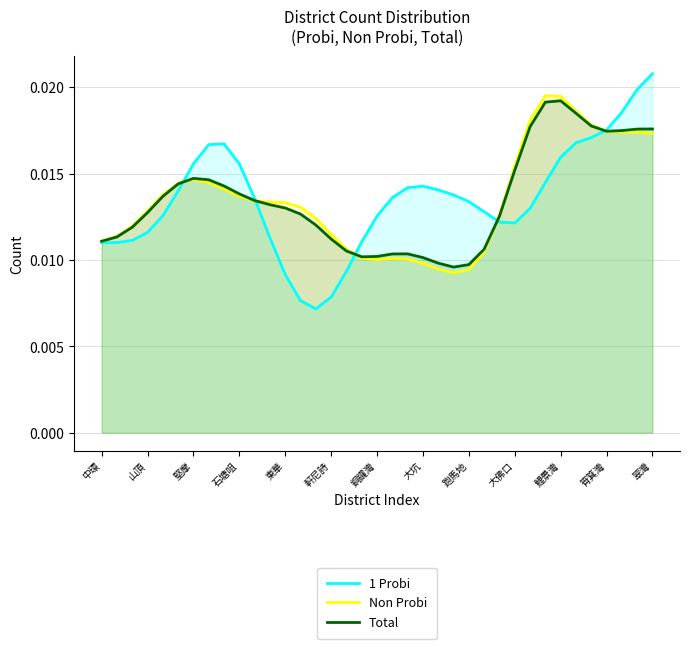

Does the chart have visible grid lines?

Yes